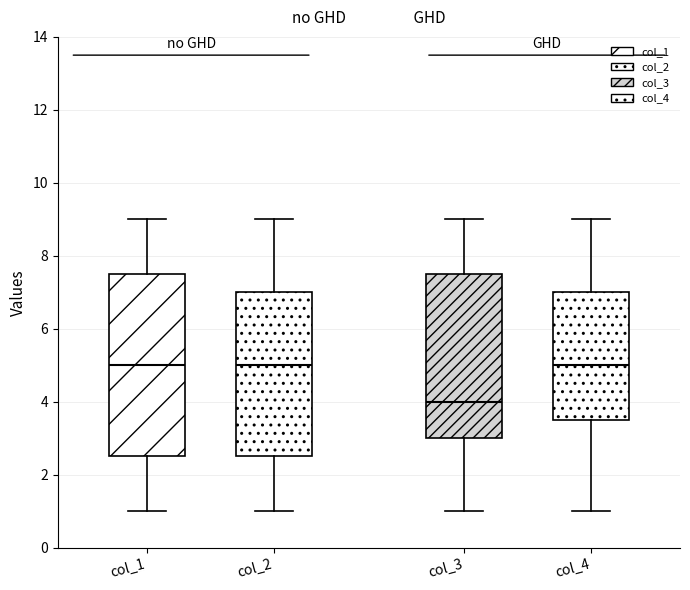

Where does the median line of the box for col_1 sit on the y-axis? The values are not printed on the chart, so give them approximately, as read against the axis.

5.0